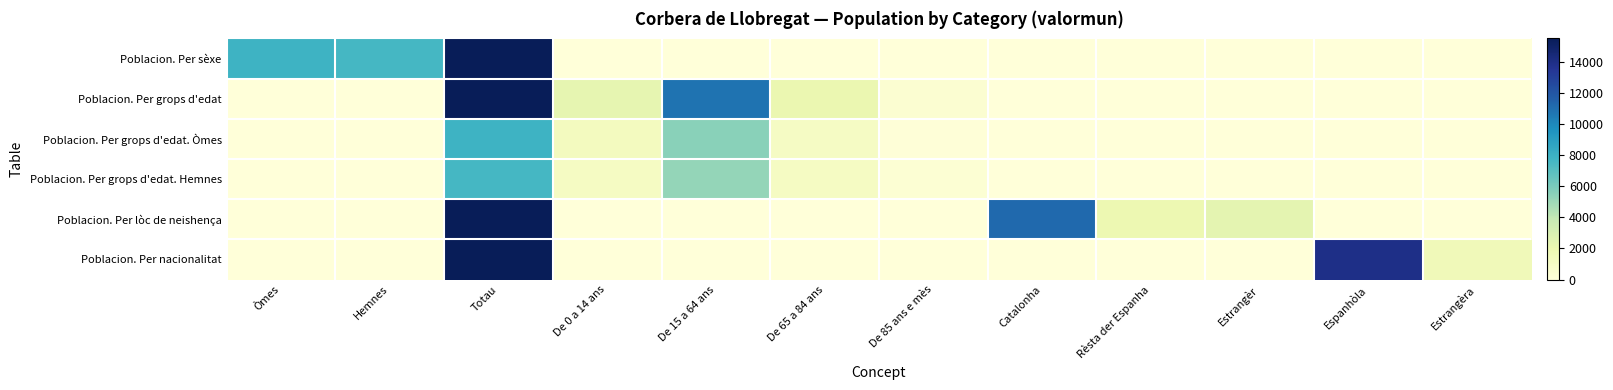

How many data points does each series have?

12